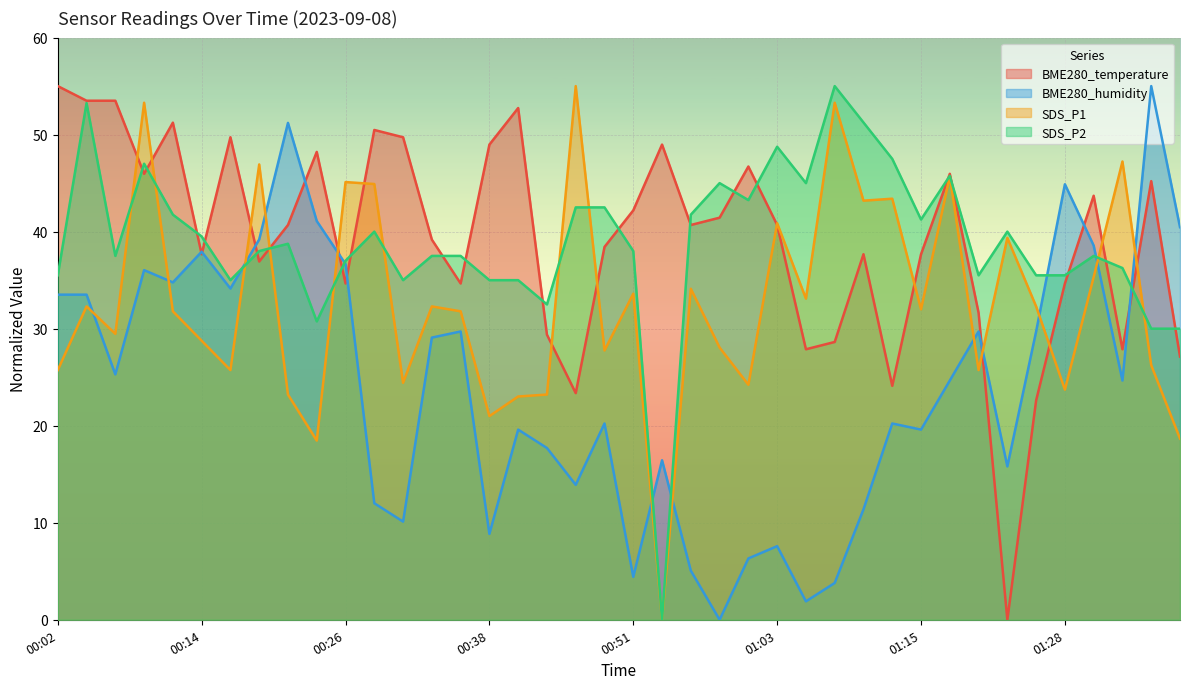

After their last crossing, which series has the higher values: SDS_P1 or BME280_temperature?

BME280_temperature